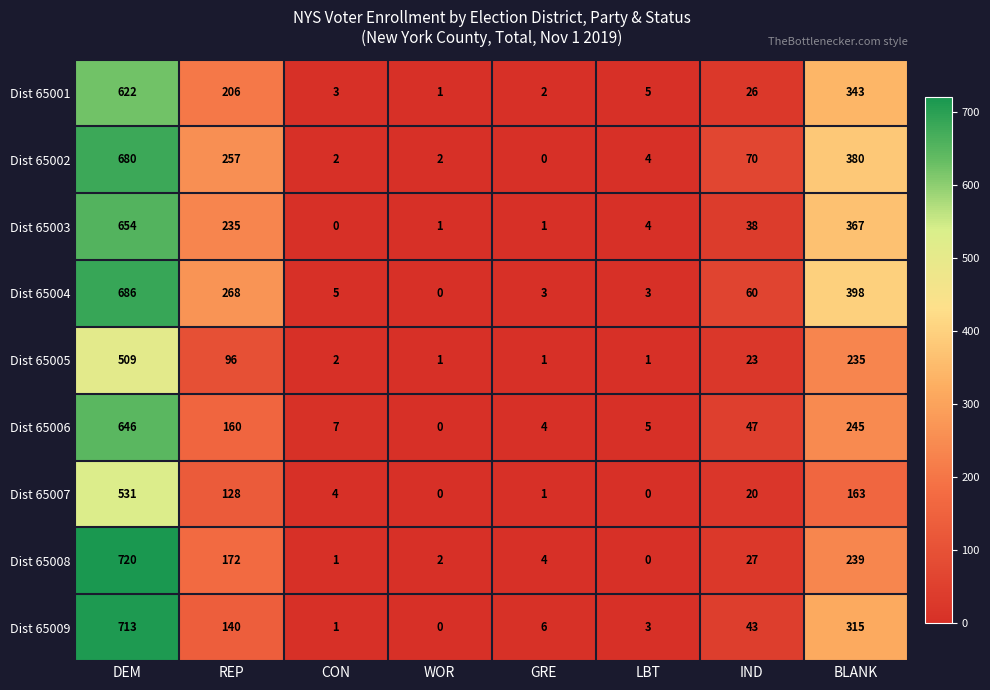

What is the average value of the Dist 65001 series?

151